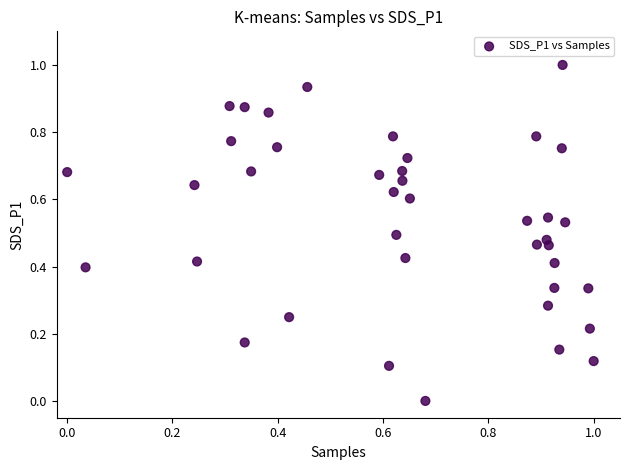

What is the range of Y values (max minus min)?

1.0